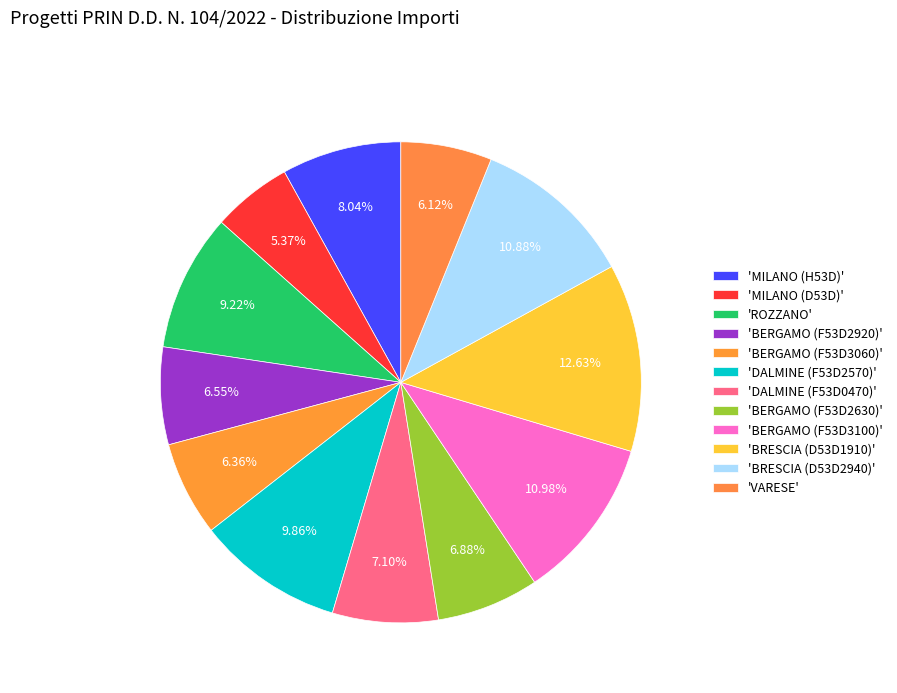

Rank the categories by value from highest to lowest.

BRESCIA (D53D23001910006), BERGAMO (F53D23003100006), BRESCIA (D53D23002940001), DALMINE (F53D23002570006), ROZZANO (H53D23006250006), MILANO (H53D23002310006), DALMINE (F53D23000470006), BERGAMO (F53D23002630001), BERGAMO (F53D23002920006), BERGAMO (F53D23003060006), VARESE (J53D23005330006), MILANO (D53D23000790006)